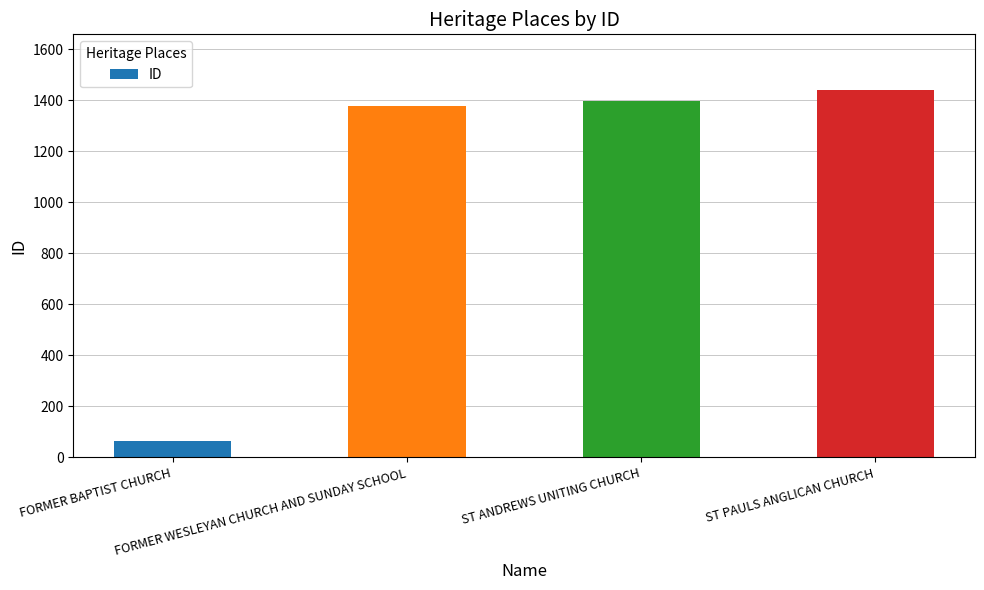

Where is the data nearest to the value 753?

FORMER WESLEYAN CHURCH AND SUNDAY SCHOOL